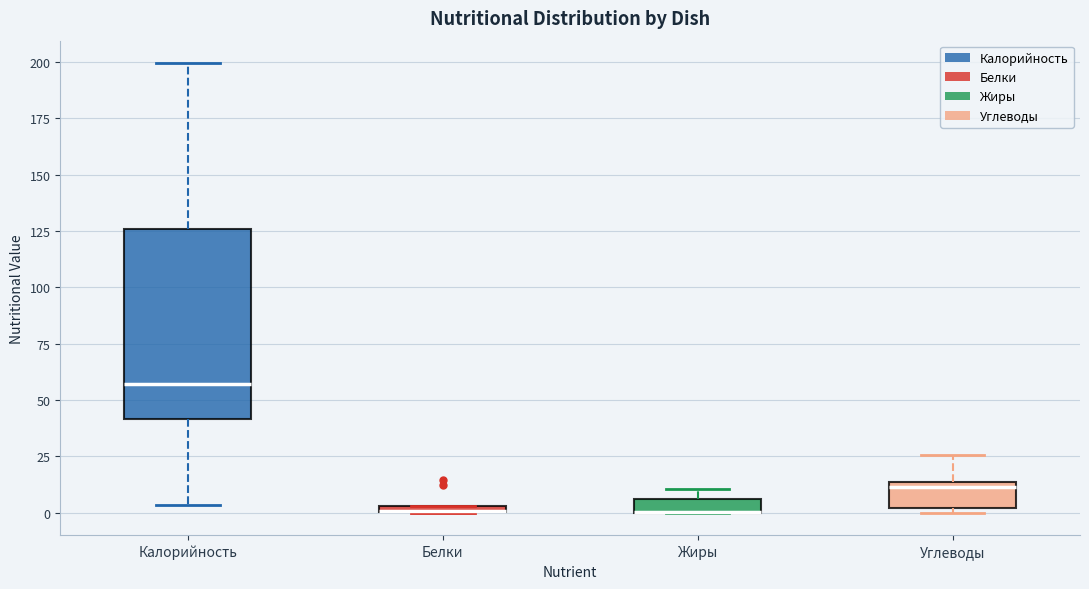

Where does the upper whisker of the box for Углеводы end on the y-axis? The values are not printed on the chart, so give them approximately, as read against the axis.

25